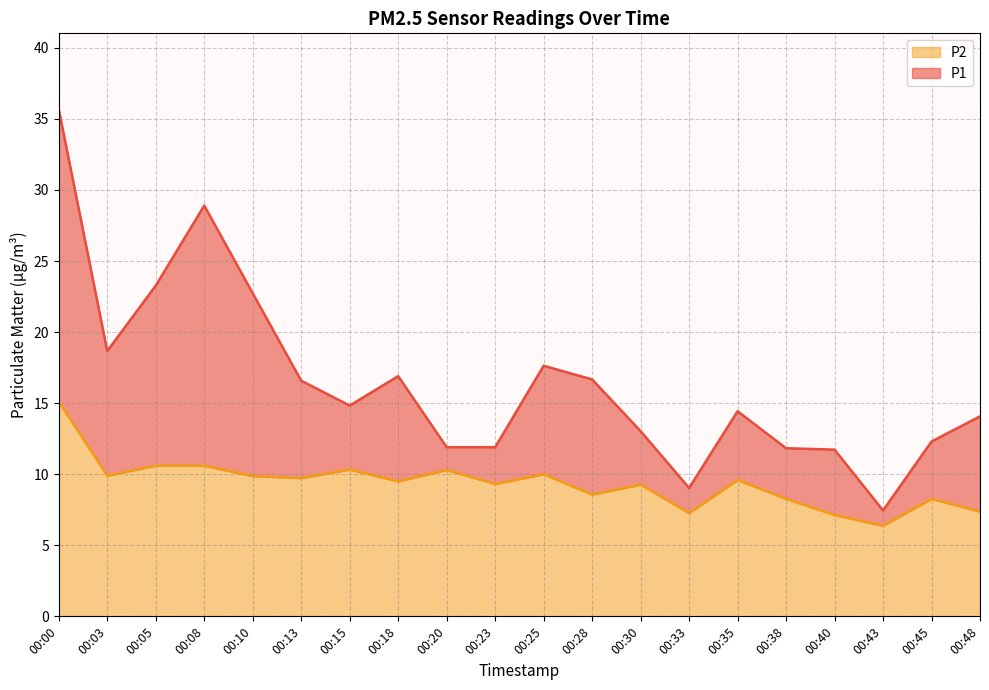

In P1, how many points are lower than both neighbors (excluding endpoints)?

4